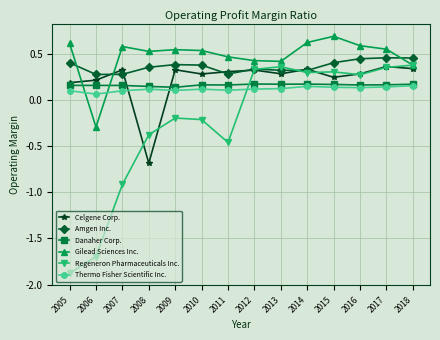

After their last crossing, which series has the higher values: Amgen Inc. or Gilead Sciences Inc.?

Amgen Inc.